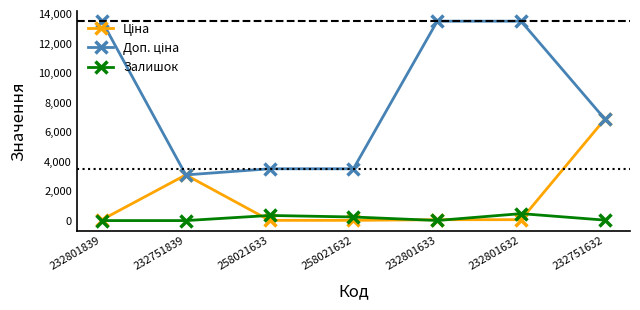

What is the spread (max minus min) of values at 232751839?

3091.2